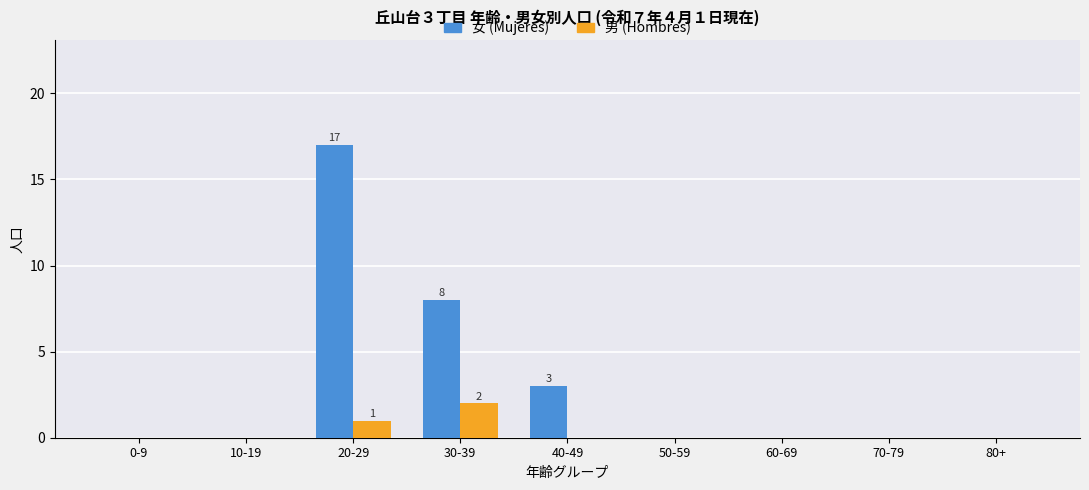

How many series are shown in this chart?

2